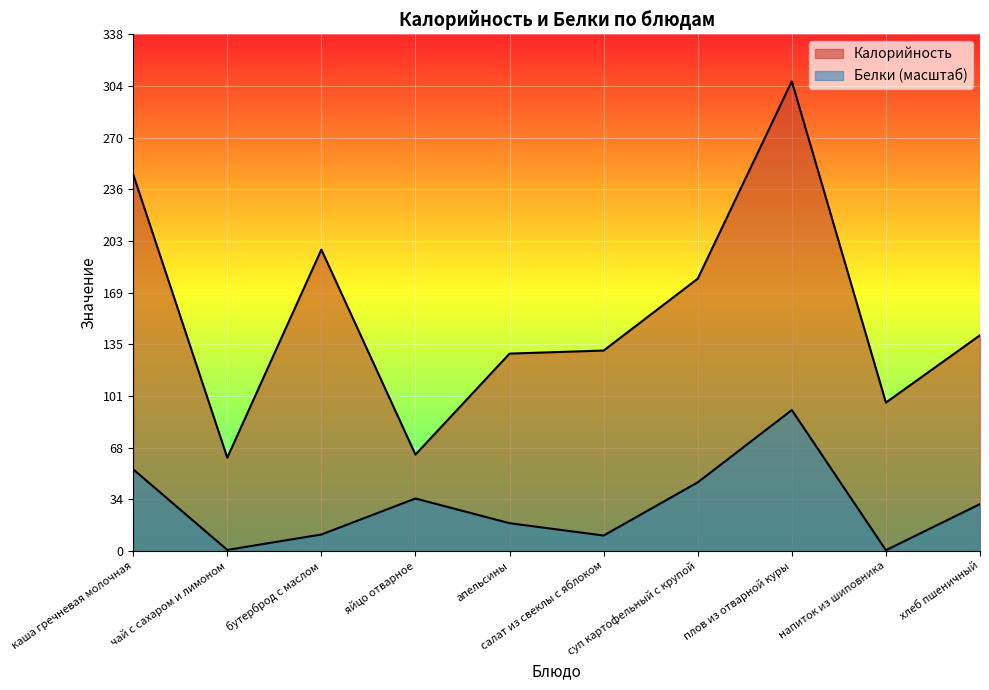

What is the sum of the Белки values at суп картофельный с крупой and хлеб пшеничный?

75.5